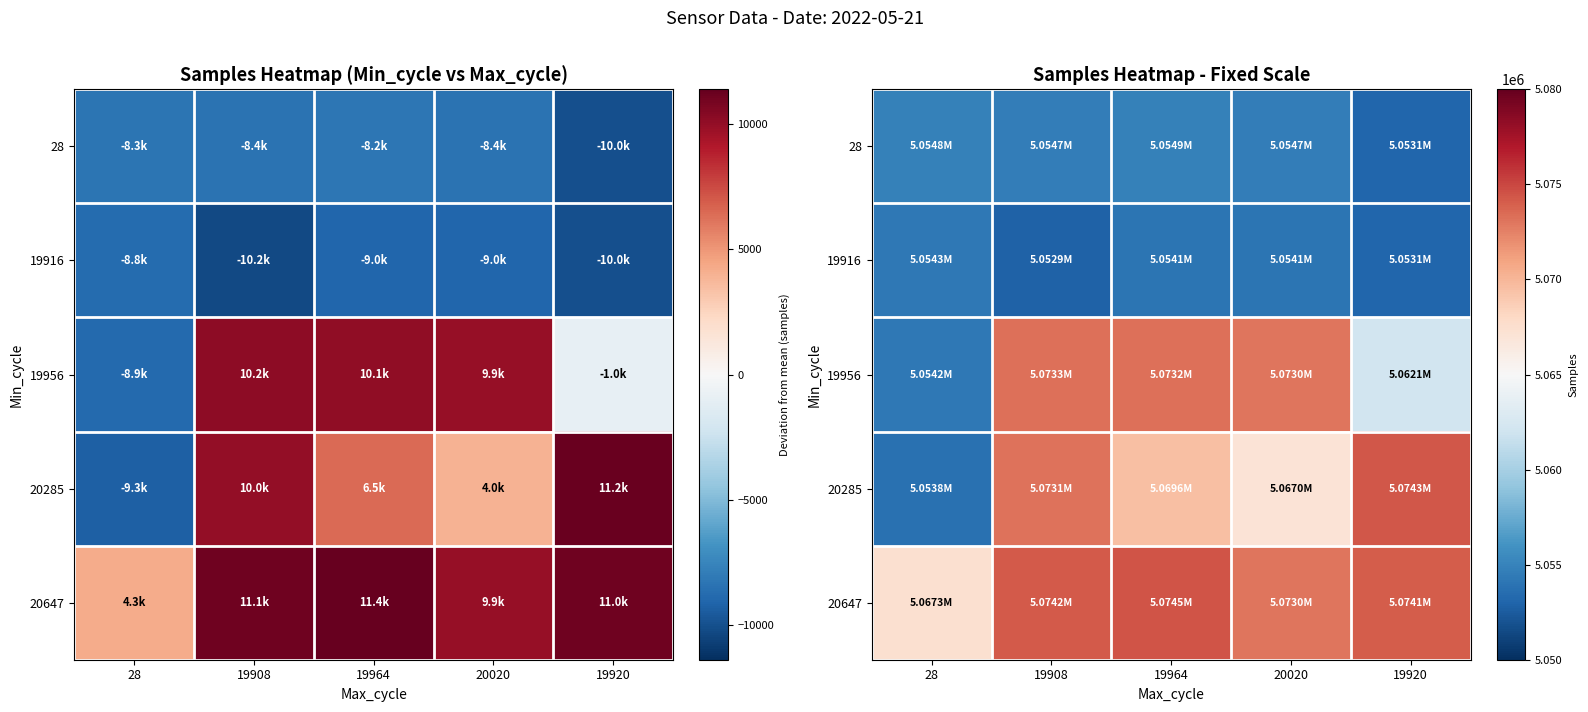

True or false: 20285 has a value of 2539135 at 19908.

False